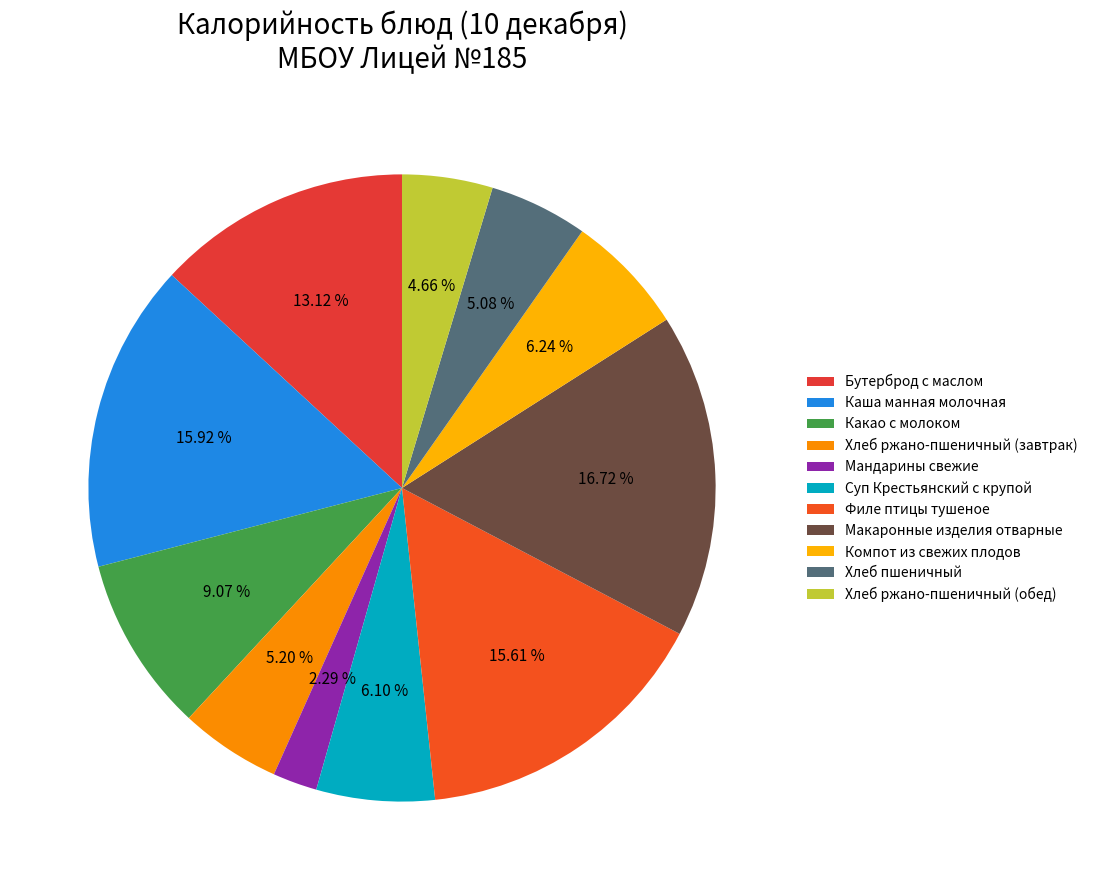

To the nearest percent, what portion does Филе птицы тушеное represent?

16%